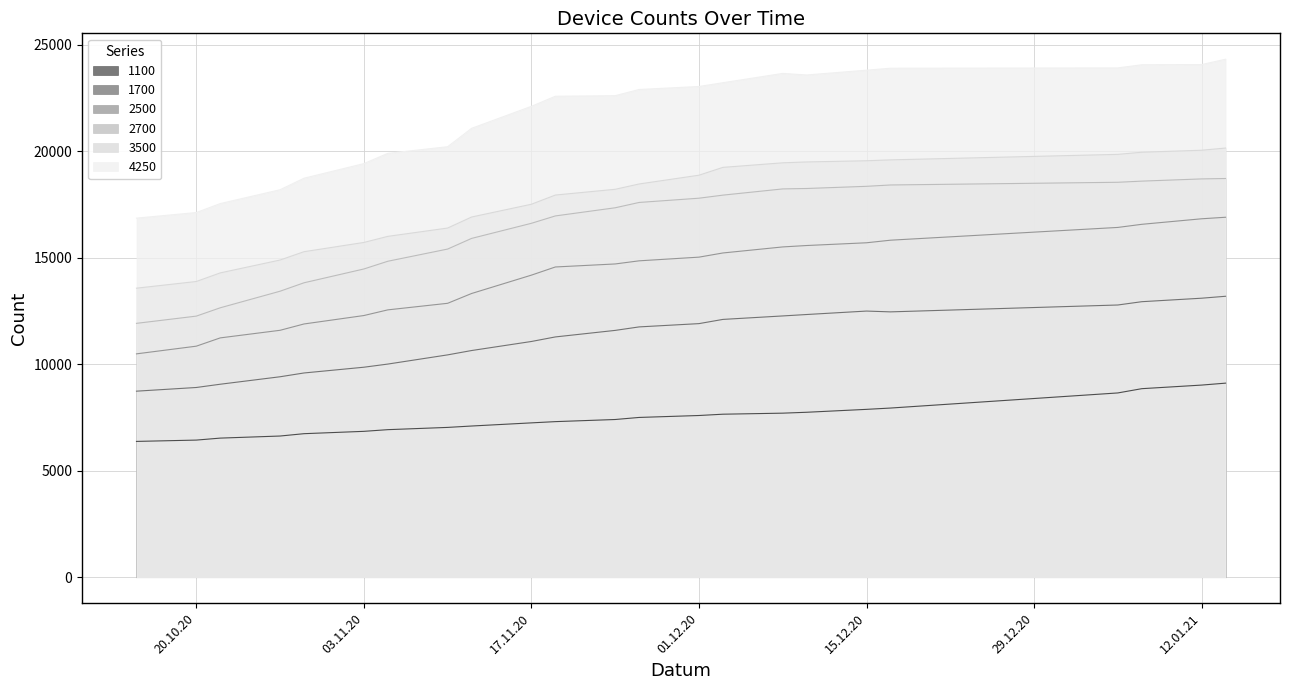

Which series has the largest total across all categories?

4250